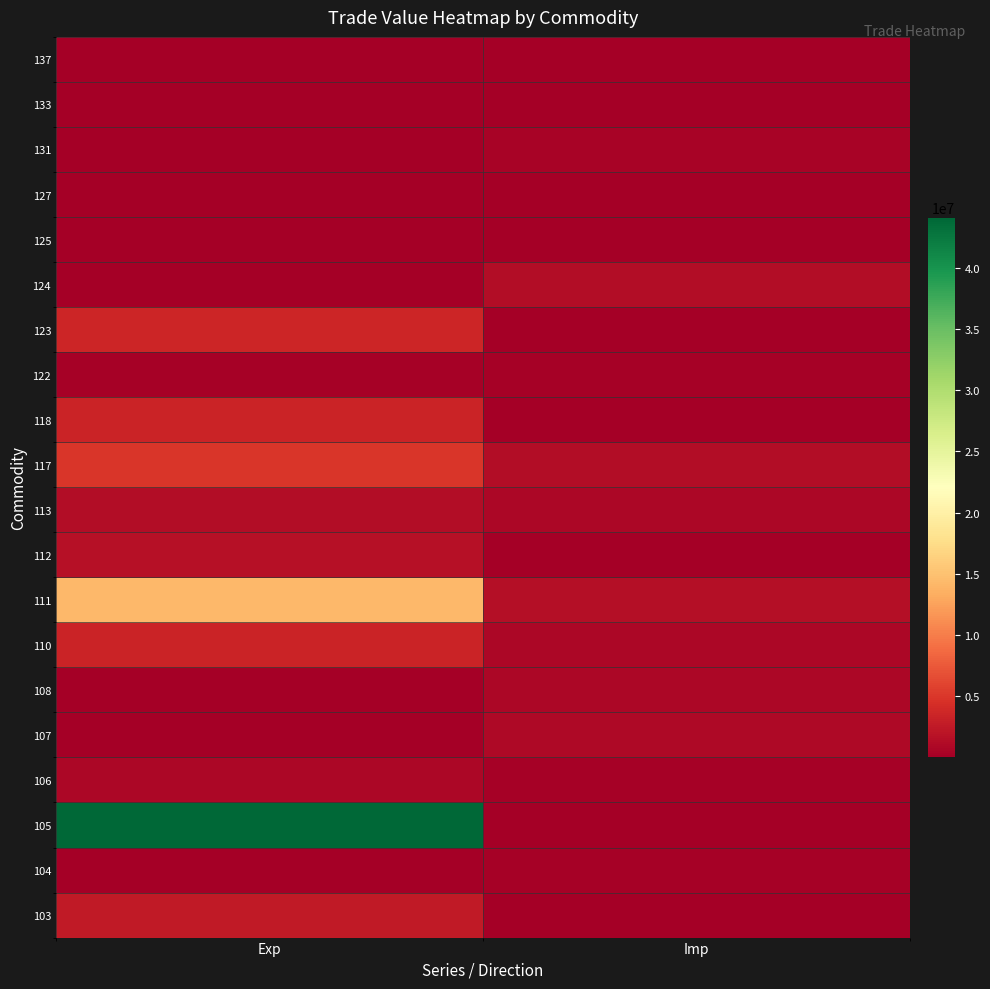

What is the total value across all series at Imp?

9429192